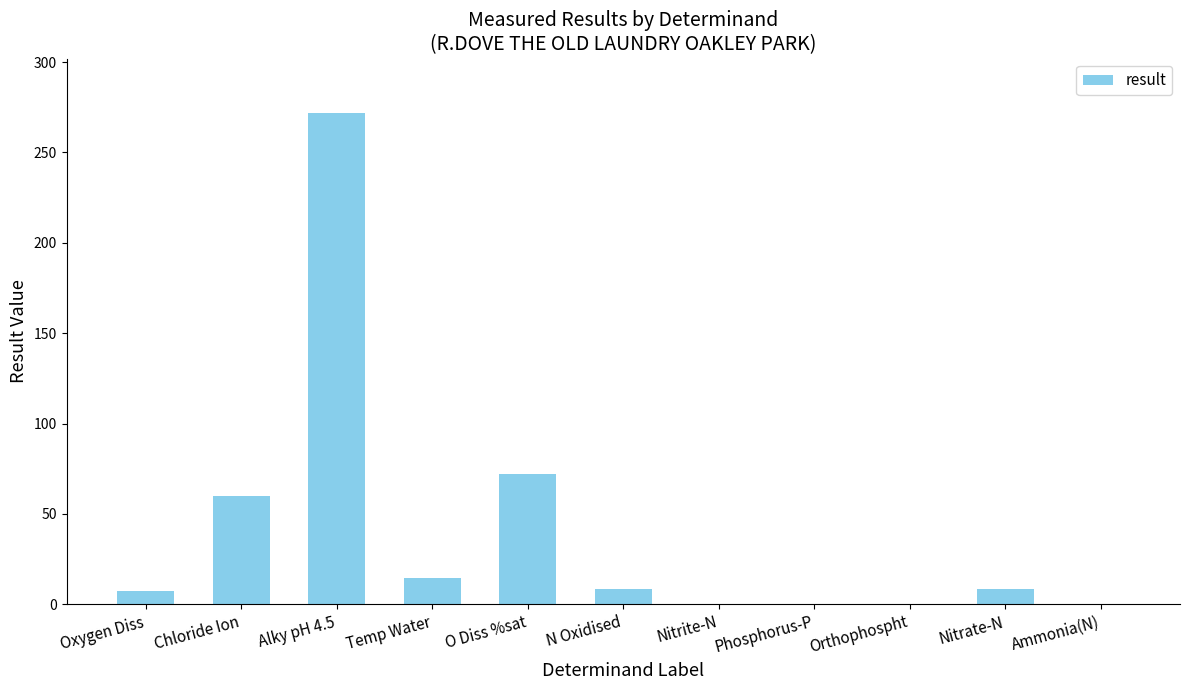

Which label corresponds to the largest value in the chart?

Alky pH 4.5